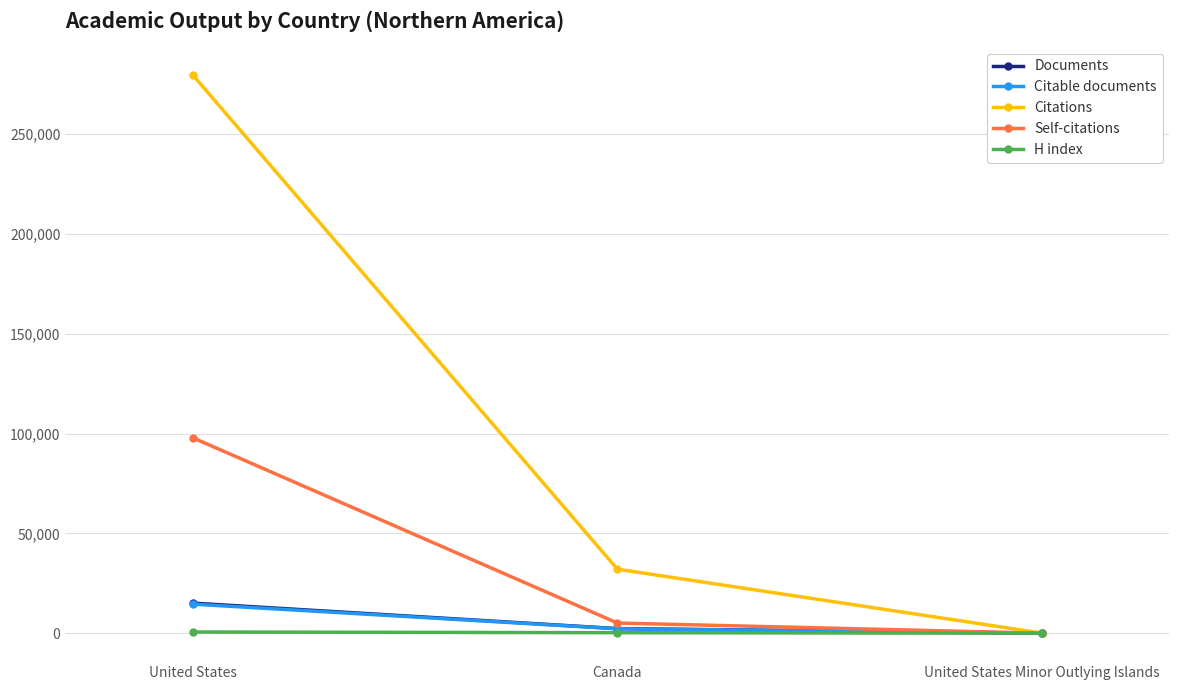

What position from the right is Canada?

2